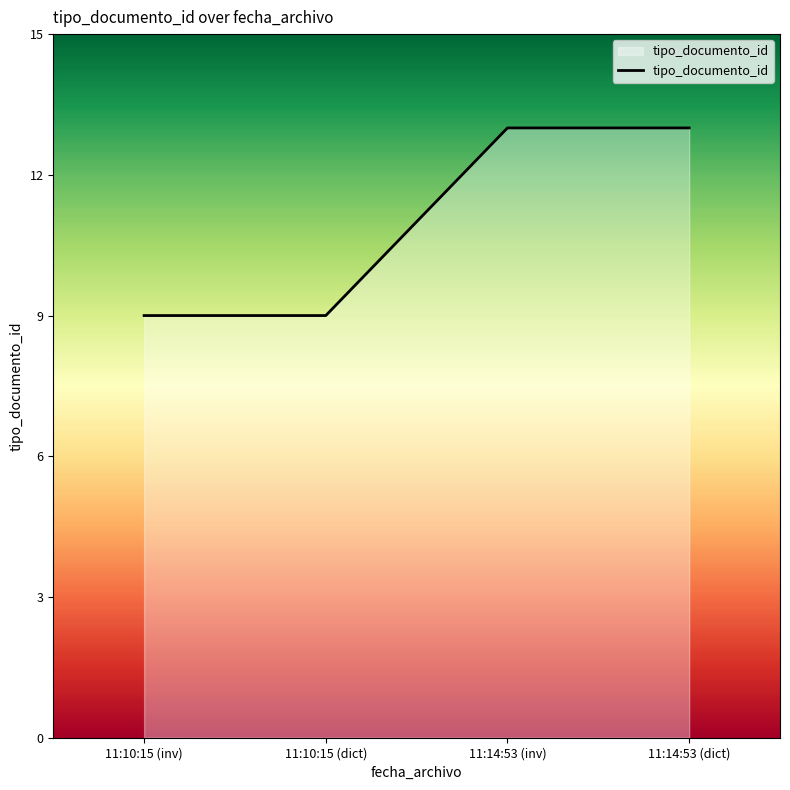

Count the number of data series in this chart.

1